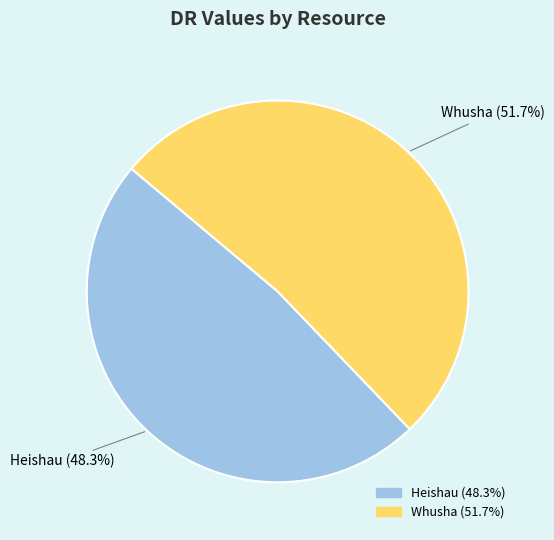

Combined, what portion of the pie is Heishau and Whusha?

100.0%